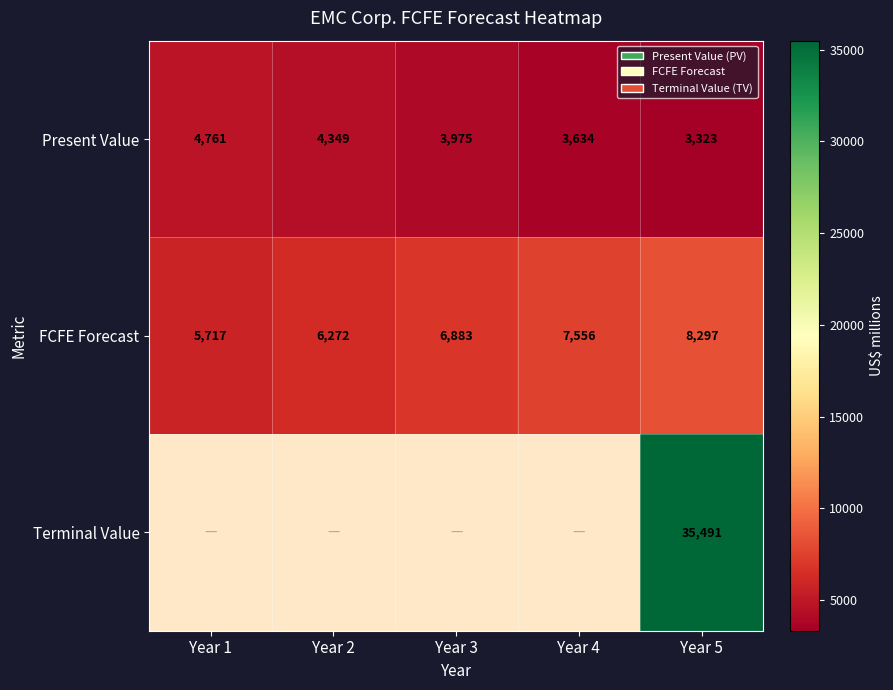

At how many categories does at least one series exceed 23617?

1